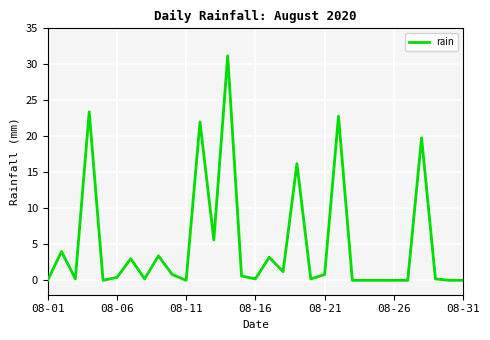

What is the greatest value displayed?

31.2